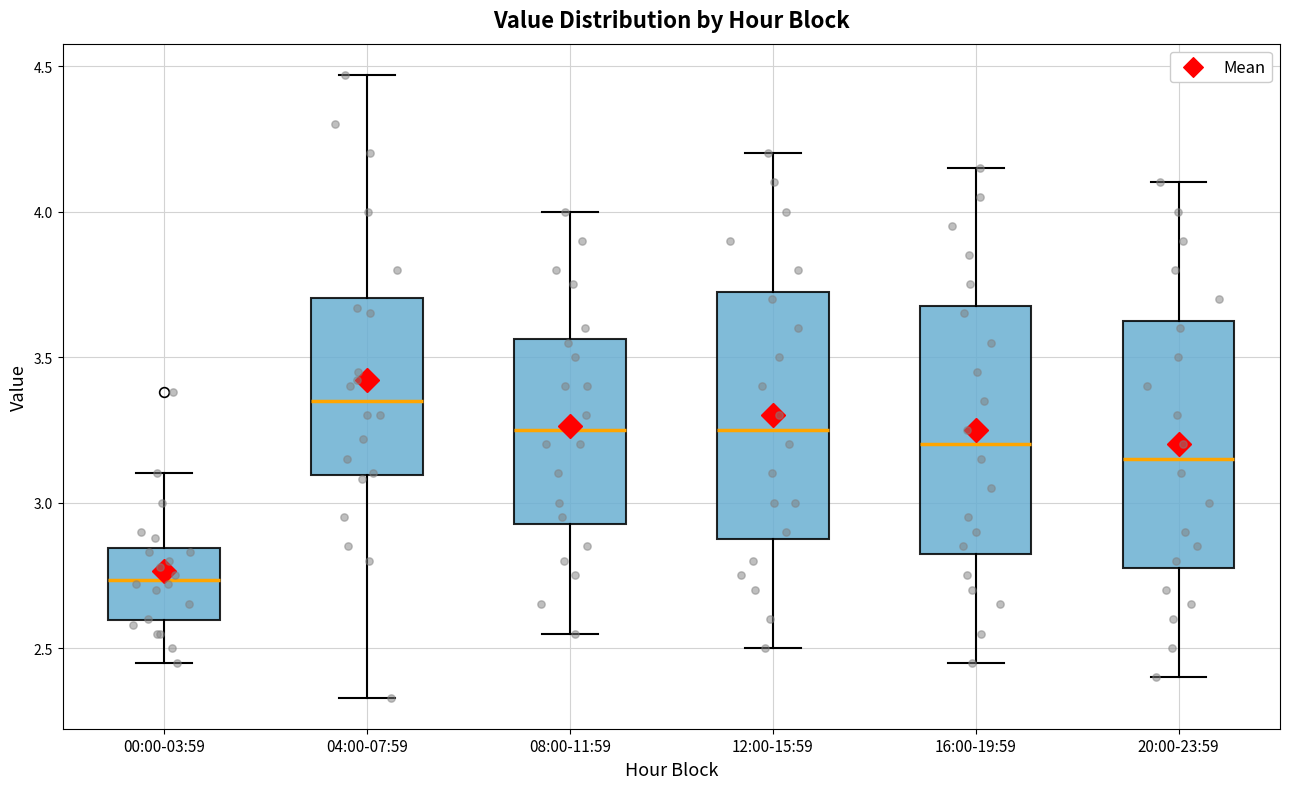

Reading left to right, transcribe this box plot: for each box, give where its median line is, the range the box spans, and where its two whiskers end, as read against the y-axis. The values are not printed on the chart, so give them approximately, as read against the axis.

00:00-03:59: median 2.75, box 2.60 to 2.85, whiskers 2.45 to 3.10
04:00-07:59: median 3.35, box 3.10 to 3.70, whiskers 2.35 to 4.45
08:00-11:59: median 3.25, box 2.95 to 3.55, whiskers 2.55 to 4.00
12:00-15:59: median 3.25, box 2.90 to 3.75, whiskers 2.50 to 4.20
16:00-19:59: median 3.20, box 2.85 to 3.70, whiskers 2.45 to 4.15
20:00-23:59: median 3.15, box 2.80 to 3.65, whiskers 2.40 to 4.10